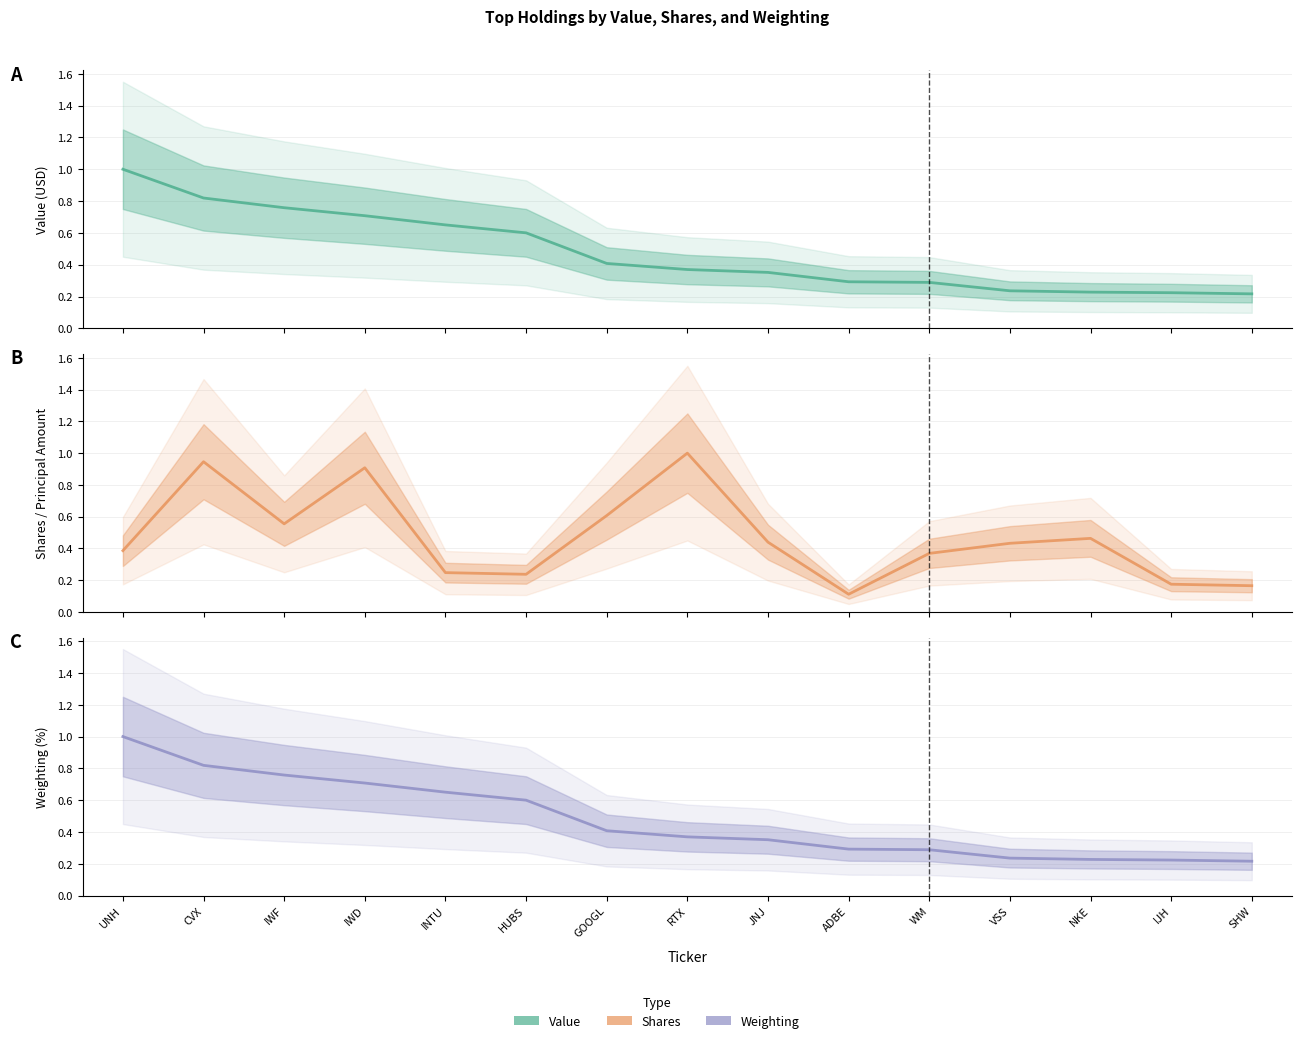

Which series ends up on top after the final intersection of Value estimate and Shares estimate?

Value estimate